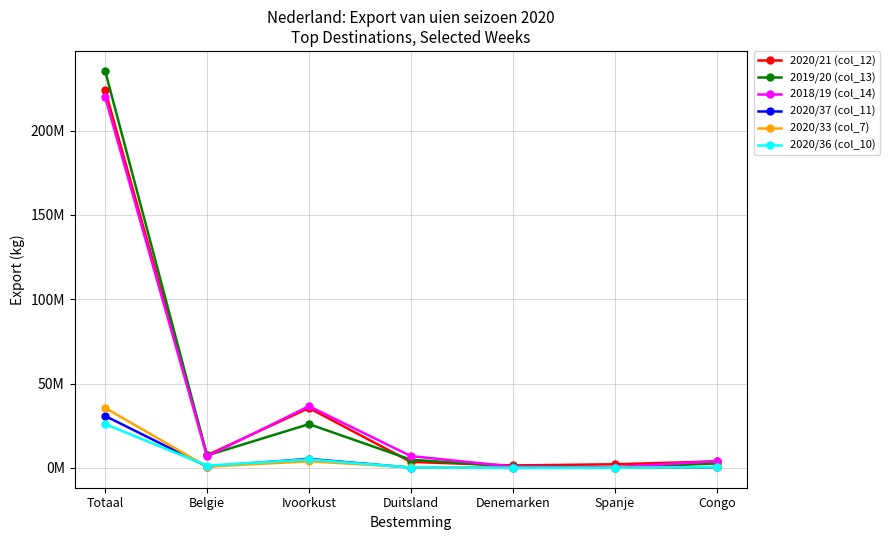

What is the spread (max minus min) of values at Ivoorkust?

32657000